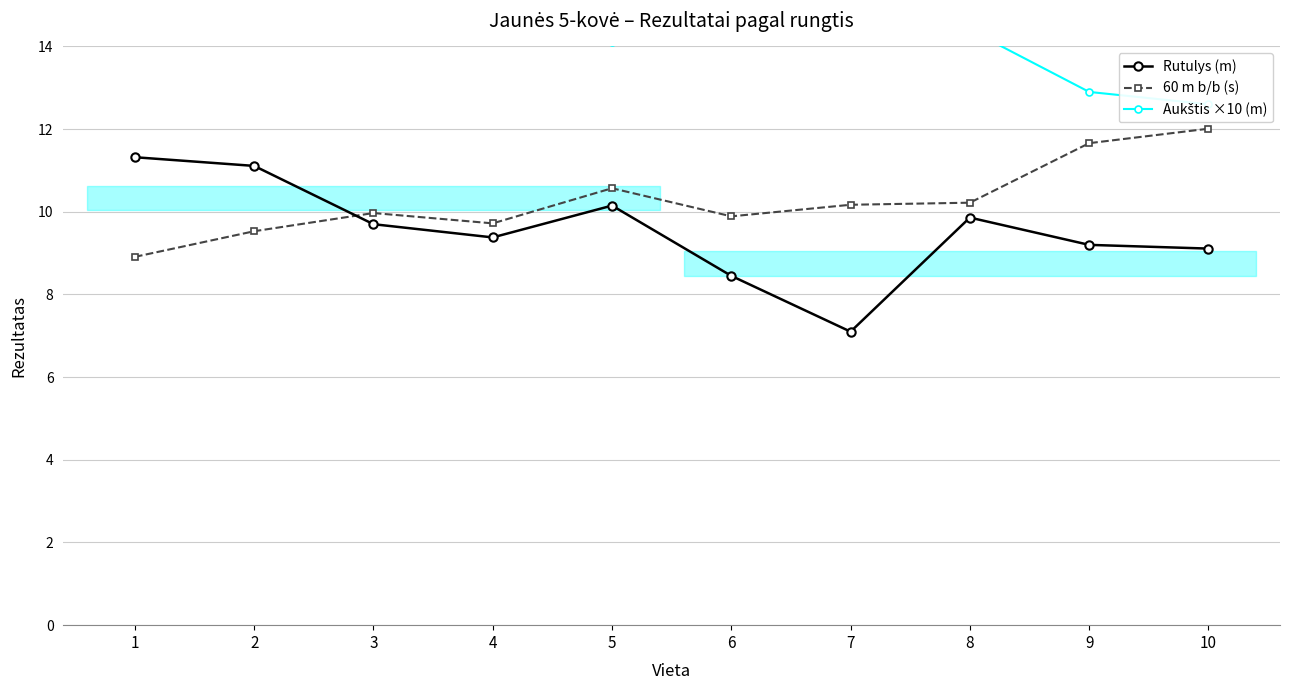

What is the value of the 60 m b/b (s) point at the 5th from the left?

10.6